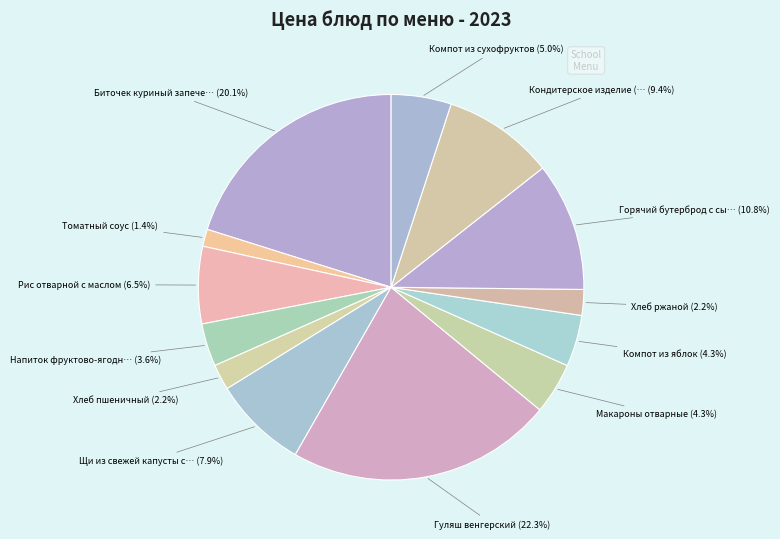

Count the number of slices in the pie.

13